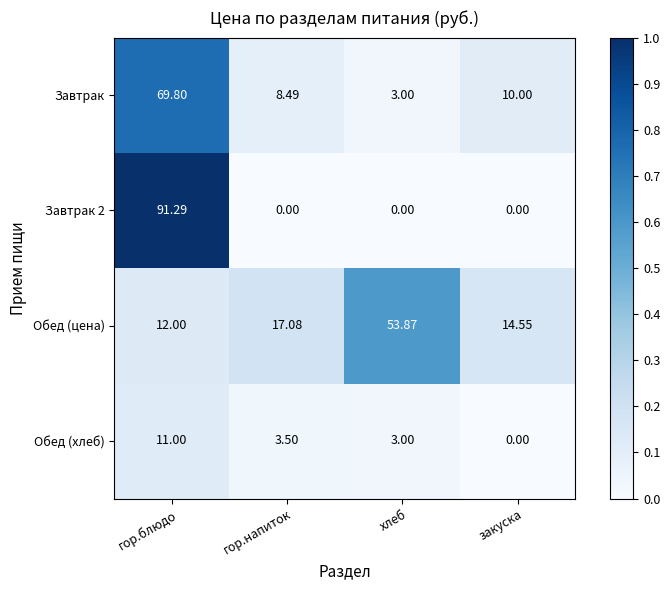

What is the difference between the highest and lowest values at закуска?

14.6